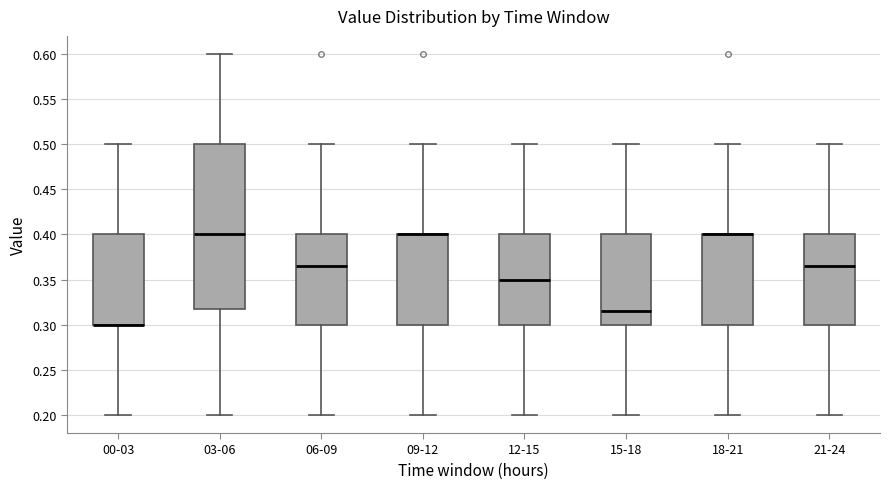

Where does the median line of the box for 06-09 sit on the y-axis? The values are not printed on the chart, so give them approximately, as read against the axis.

0.365